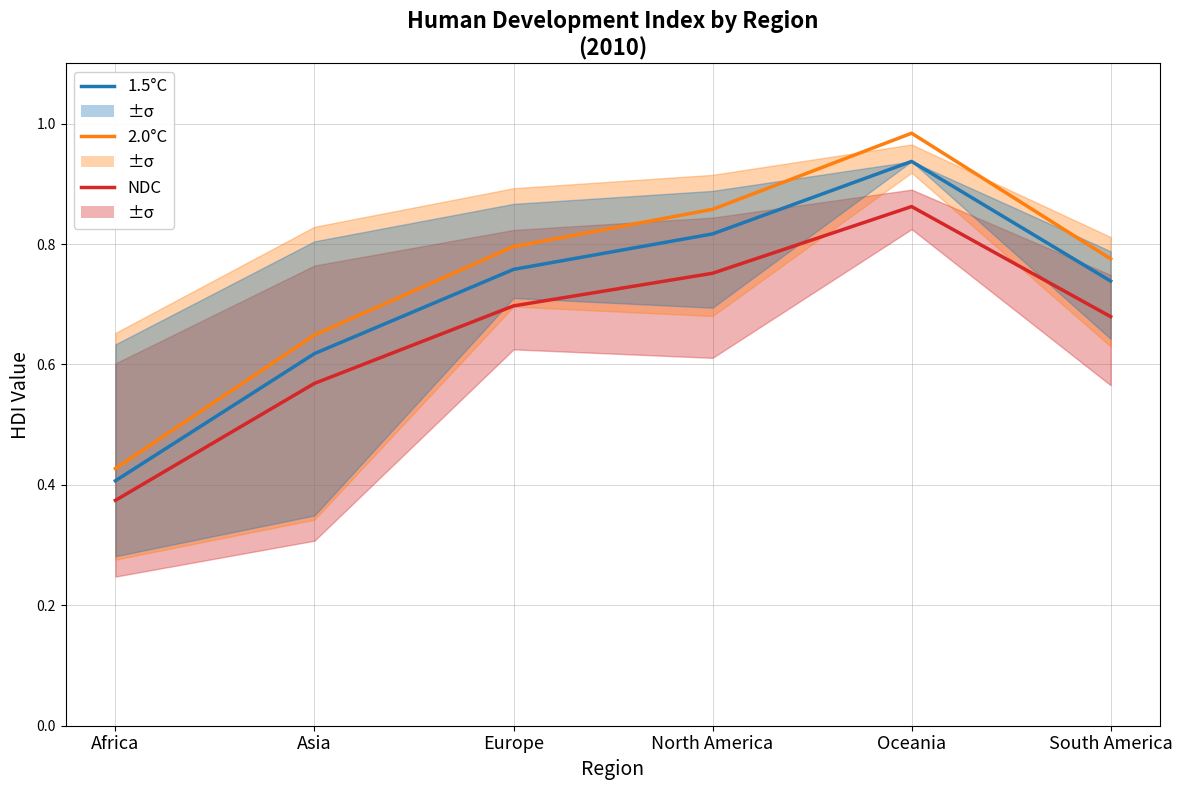

Reading left to right, what are all the values shown in this chart?

NDC: 0.4	0.6	0.7	0.8	0.9	0.7
2.0°C: 0.4	0.6	0.8	0.9	1.0	0.8
1.5°C: 0.4	0.6	0.8	0.8	0.9	0.7